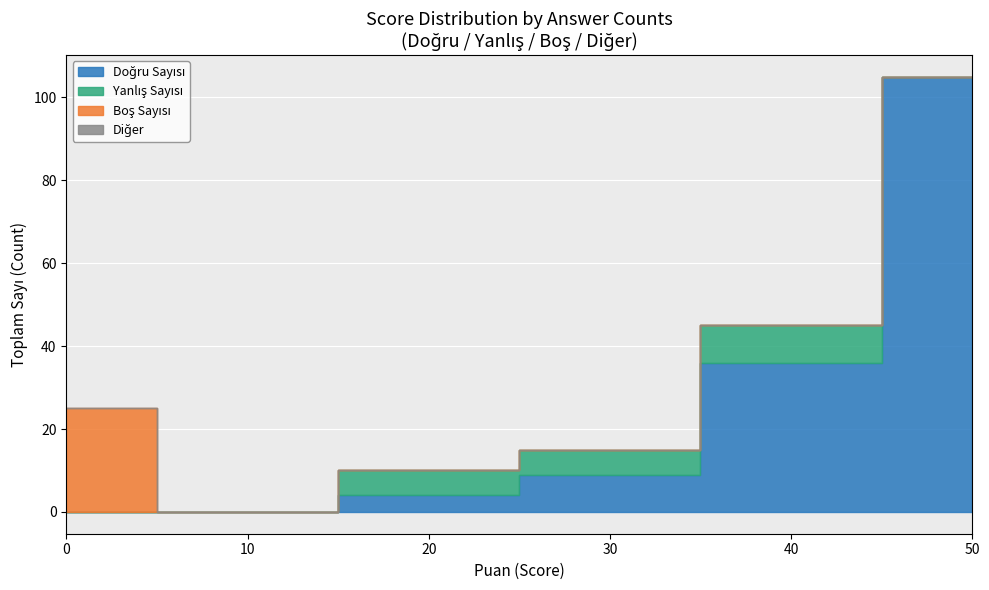

What are all the series names shown in the legend?

Doğru Sayısı, Yanlış Sayısı, Boş Sayısı, Diğer